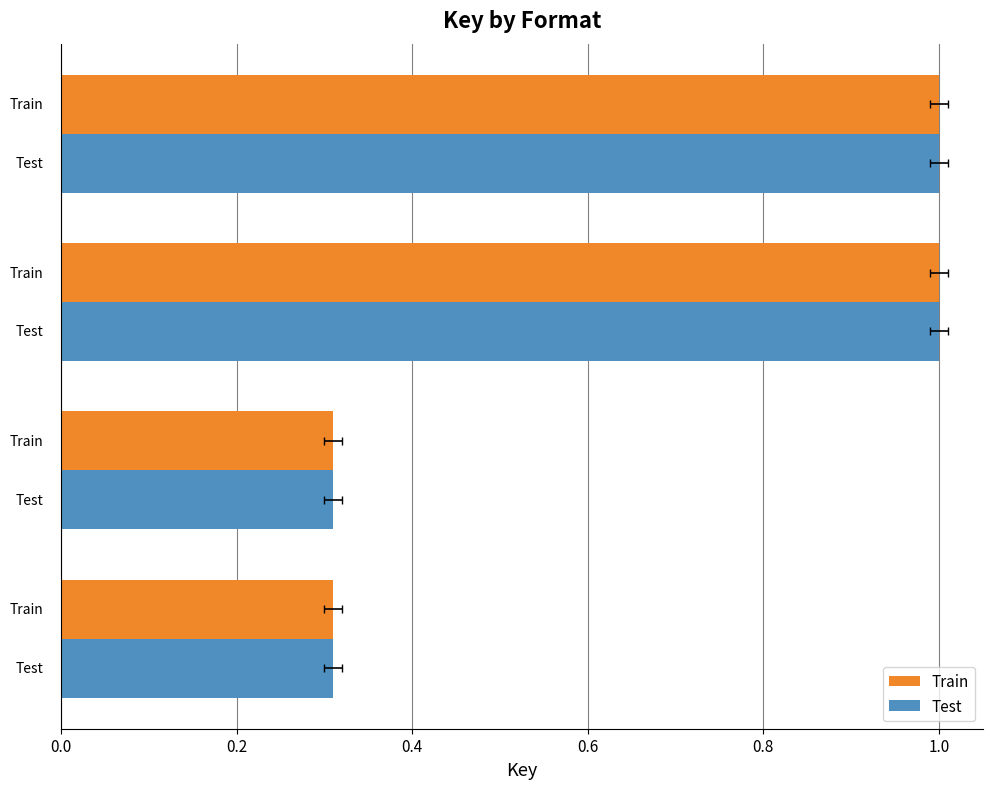

Which series has the largest total across all categories?

Train